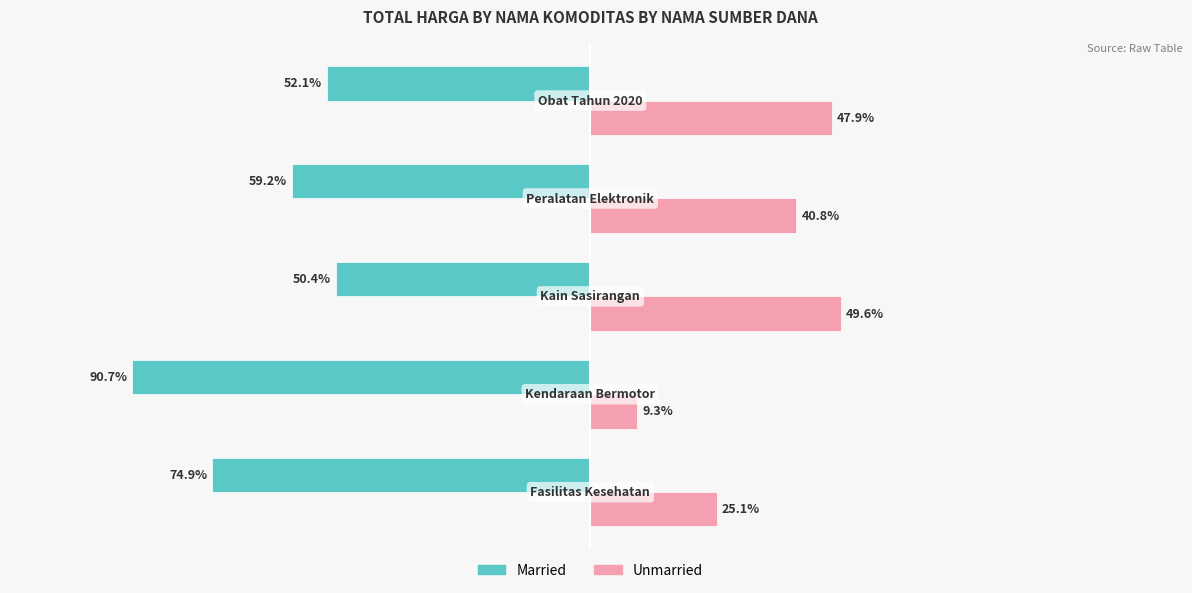

Rank the series by their maximum value, from lowest to highest.

Married, Unmarried